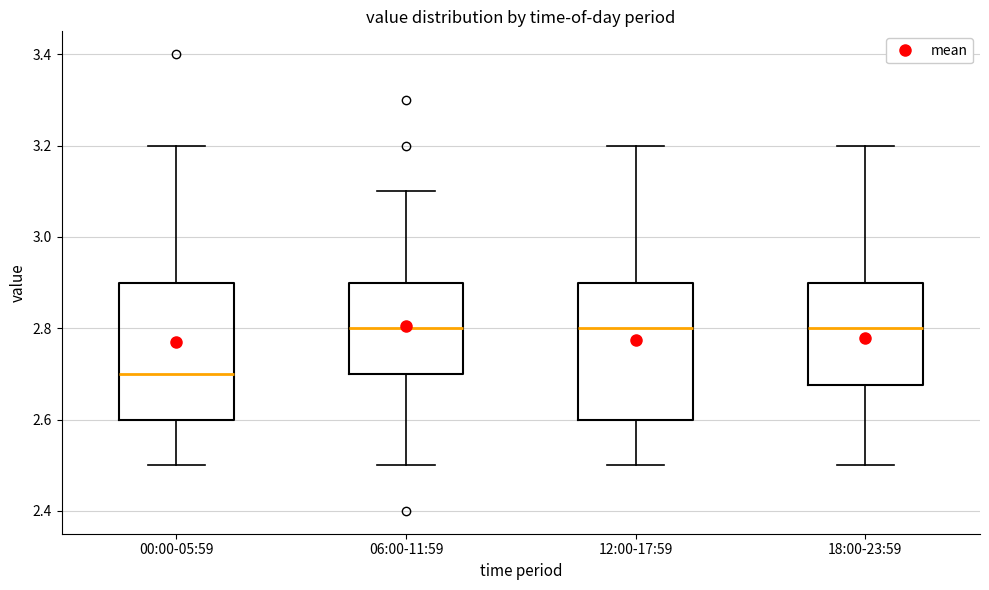

Where is the upper edge of the box for 06:00-11:59 on the y-axis? The values are not printed on the chart, so give them approximately, as read against the axis.

2.90